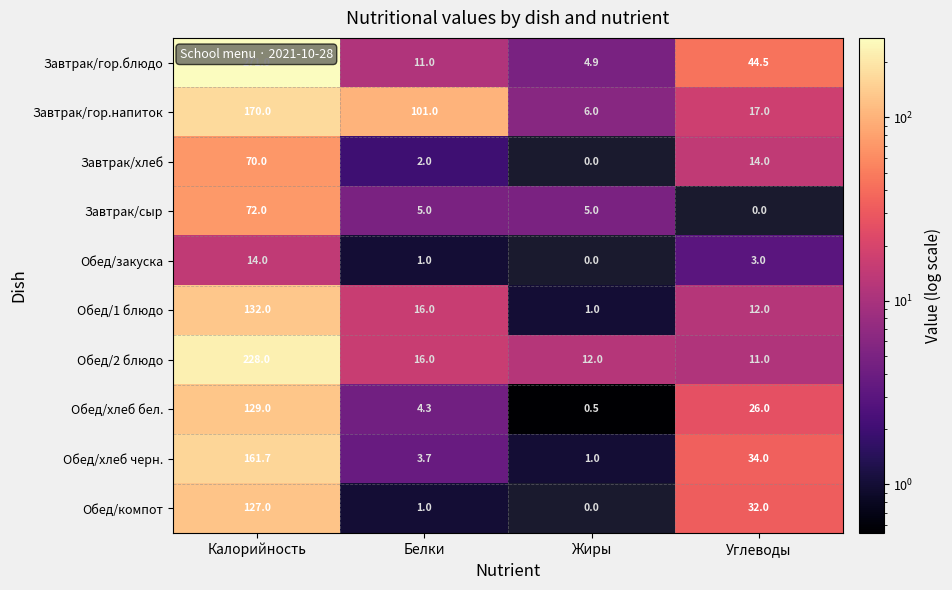

What is the sum of the Завтрак/гор.напиток values at Белки and Калорийность?

271.0